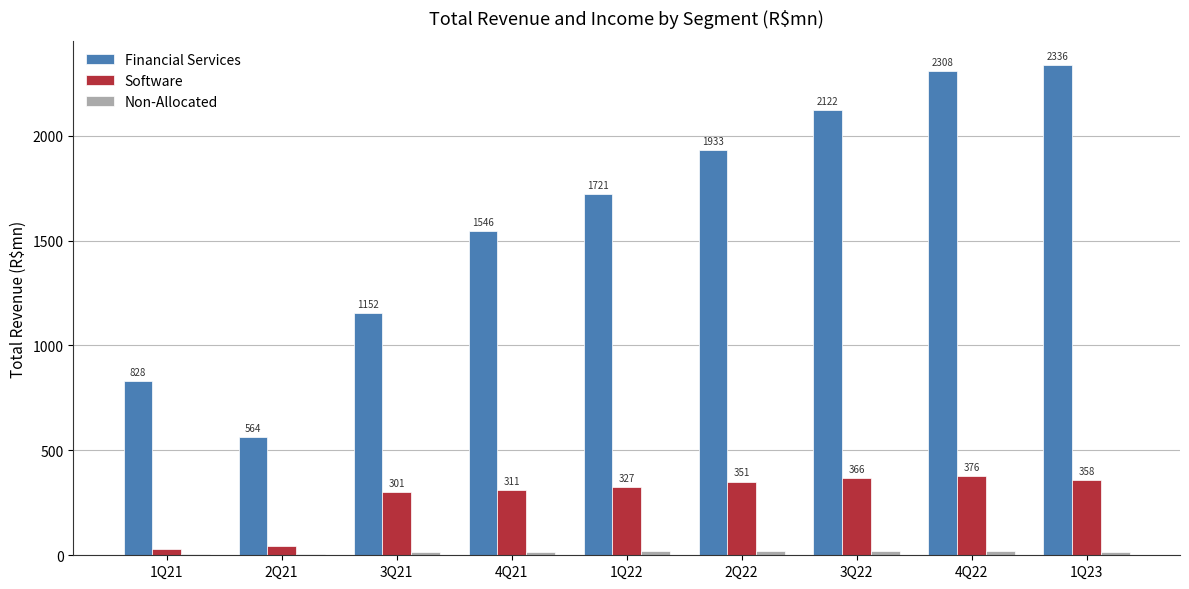

What is the maximum value for Software?

376.3